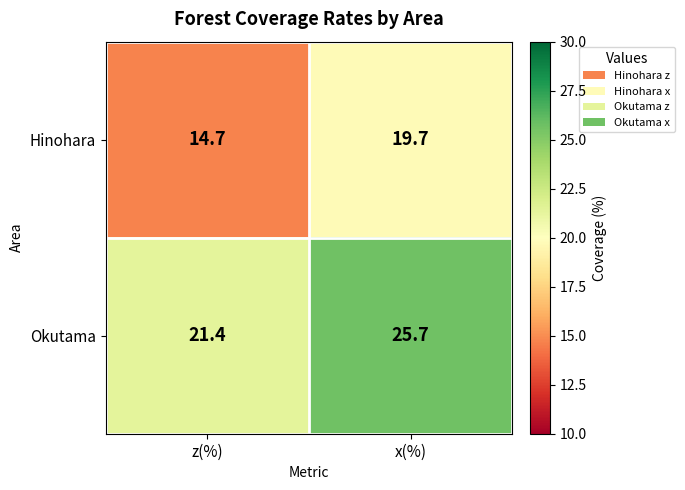

What is the average value of the Hinohara series?

17.2